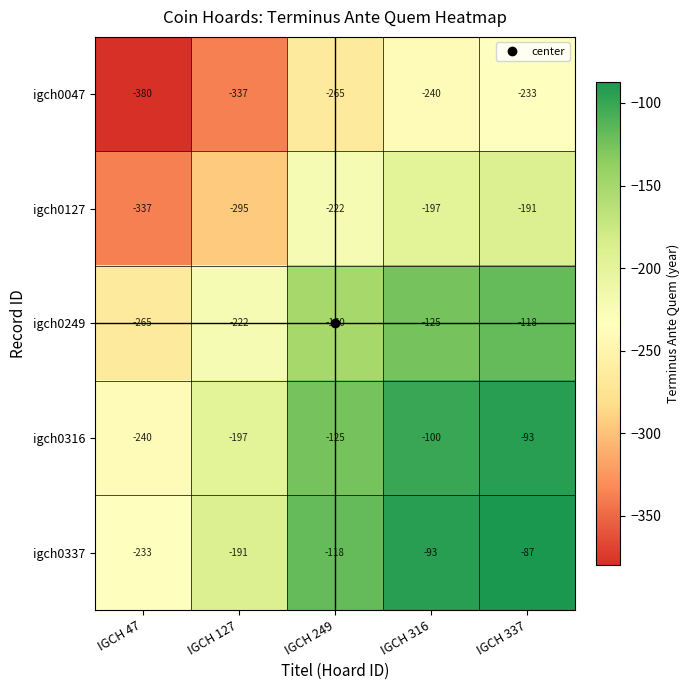

What is the spread (max minus min) of values at IGCH 47?

147